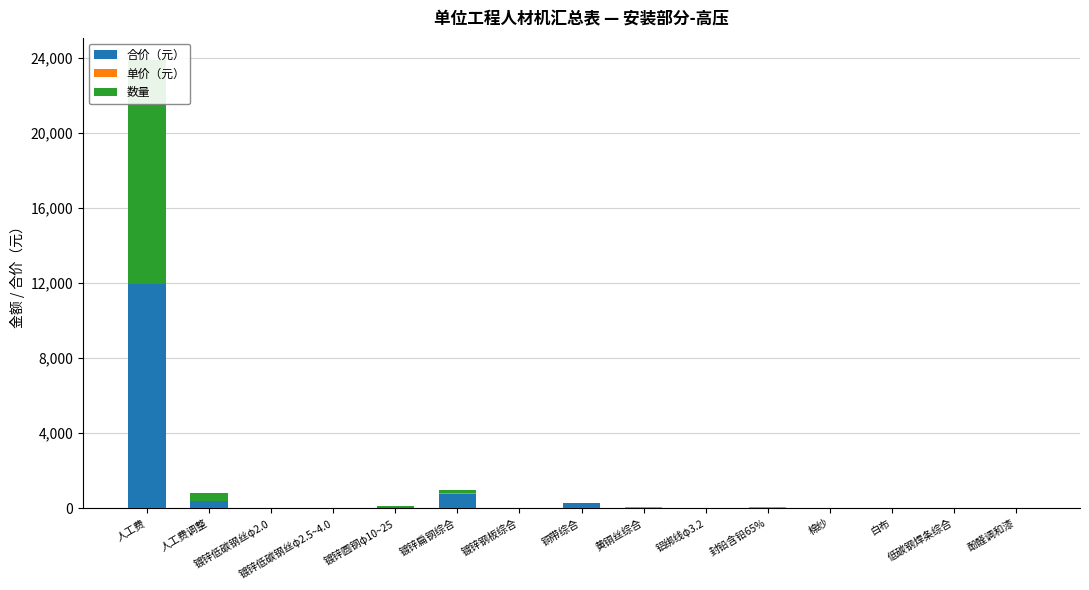

What is the total value across all series at 镀锌钢板综合?

23.0